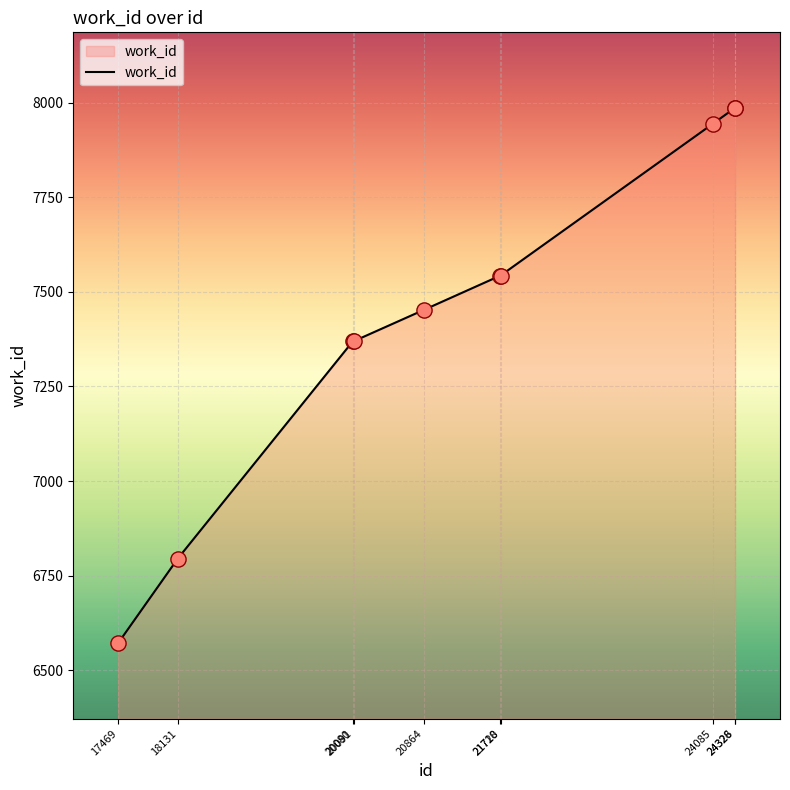

Approximately how many times larger is the value at 20091 compared to 20864?

1.0